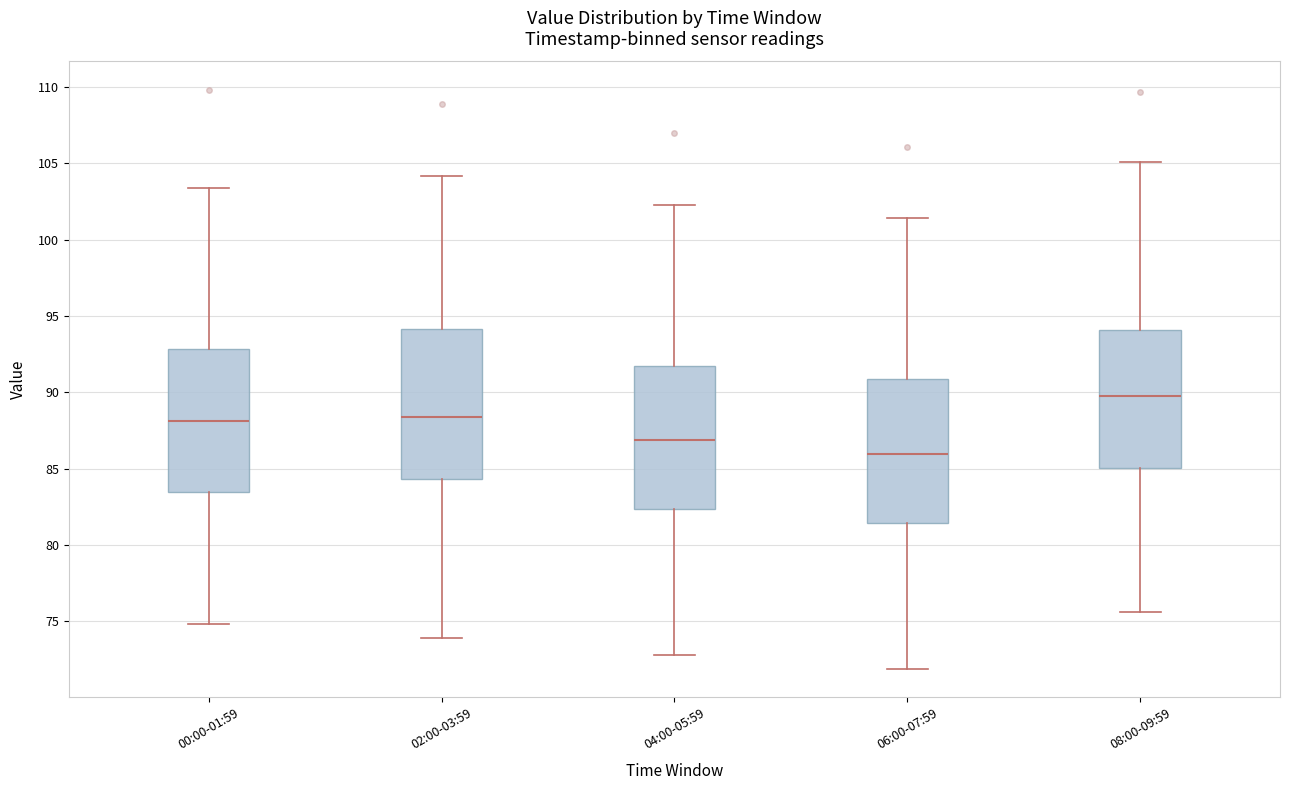

Reading left to right, read every box against the y-axis: the position of its median line, the range the box covers, and the ends of its whiskers. The values are not printed on the chart, so give them approximately, as read against the axis.

00:00-01:59: median 88.0, box 83.5 to 93.0, whiskers 75.0 to 103.5
02:00-03:59: median 88.5, box 84.5 to 94.0, whiskers 74.0 to 104.0
04:00-05:59: median 87.0, box 82.5 to 92.0, whiskers 73.0 to 102.5
06:00-07:59: median 86.0, box 81.5 to 91.0, whiskers 72.0 to 101.5
08:00-09:59: median 90.0, box 85.0 to 94.0, whiskers 75.5 to 105.0